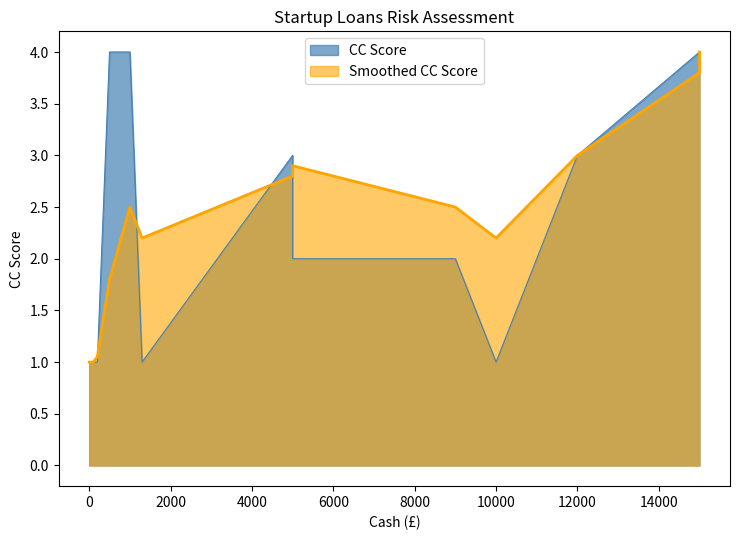

Where is the first local minimum for CC Score?

1300